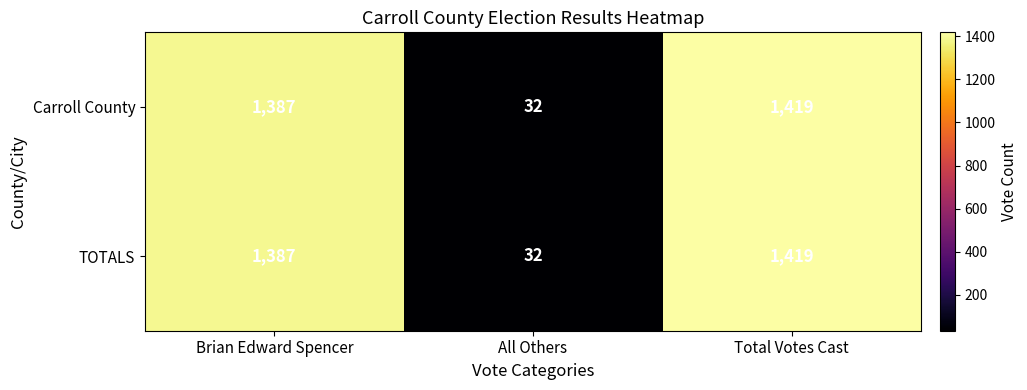

What value does the Carroll County series have at Total Votes Cast?

1419